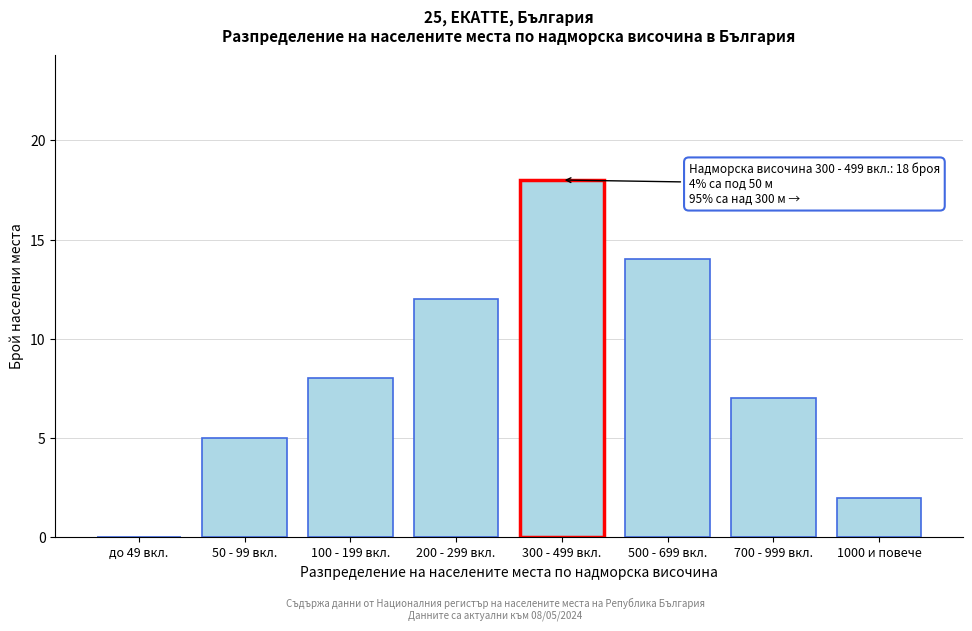

Reading left to right, transcribe all the data shown in this chart.

до 49 вкл.=0	50 - 99 вкл.=5	100 - 199 вкл.=8	200 - 299 вкл.=12	300 - 499 вкл.=18	500 - 699 вкл.=14	700 - 999 вкл.=7	1000 и повече=2